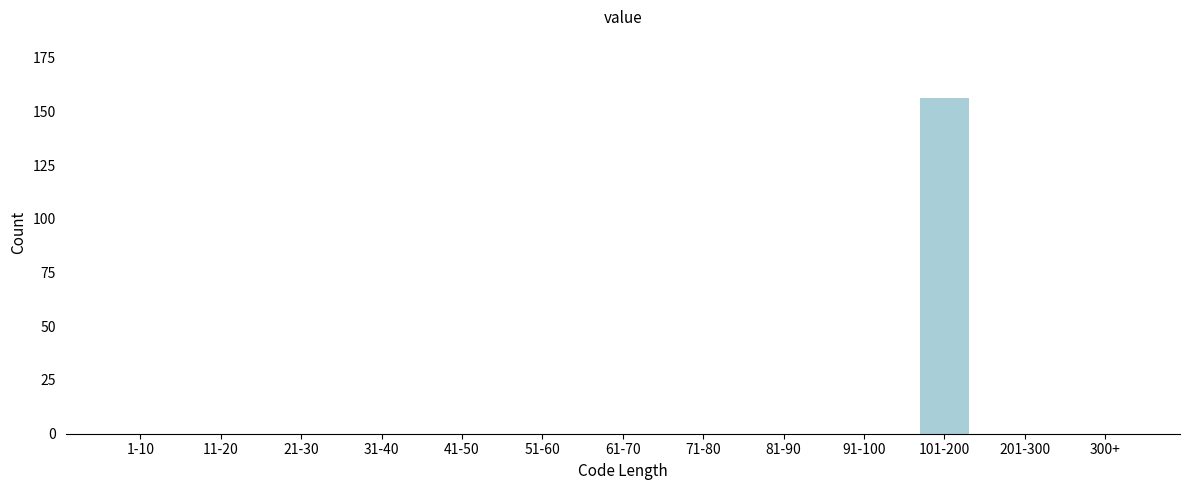

Reading left to right, transcribe all the data shown in this chart.

1-10=0	11-20=0	21-30=0	31-40=0	41-50=0	51-60=0	61-70=0	71-80=0	81-90=0	91-100=0	101-200=156	201-300=0	300+=0